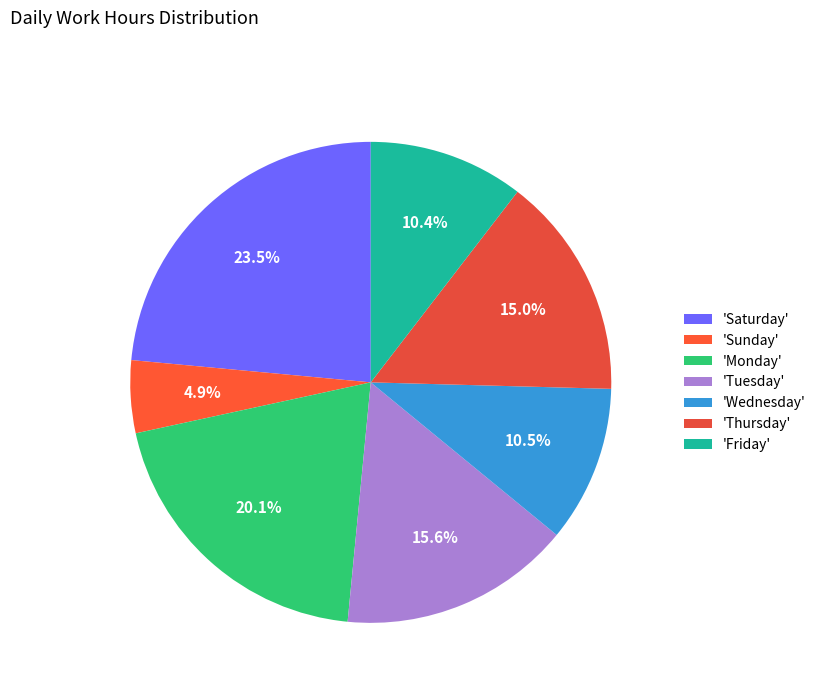

Which slice is the largest?

'Saturday'